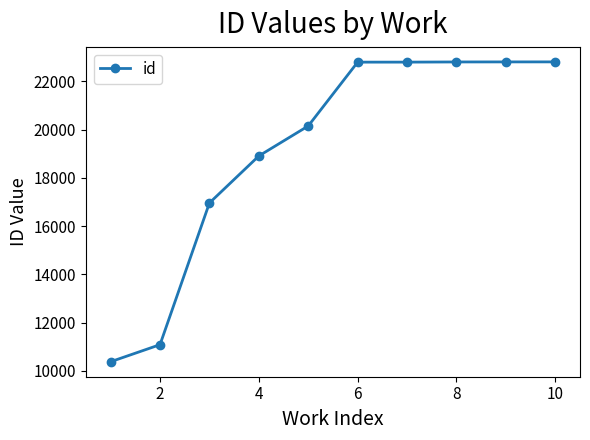

What is the value of the 10th point from the left?

22803